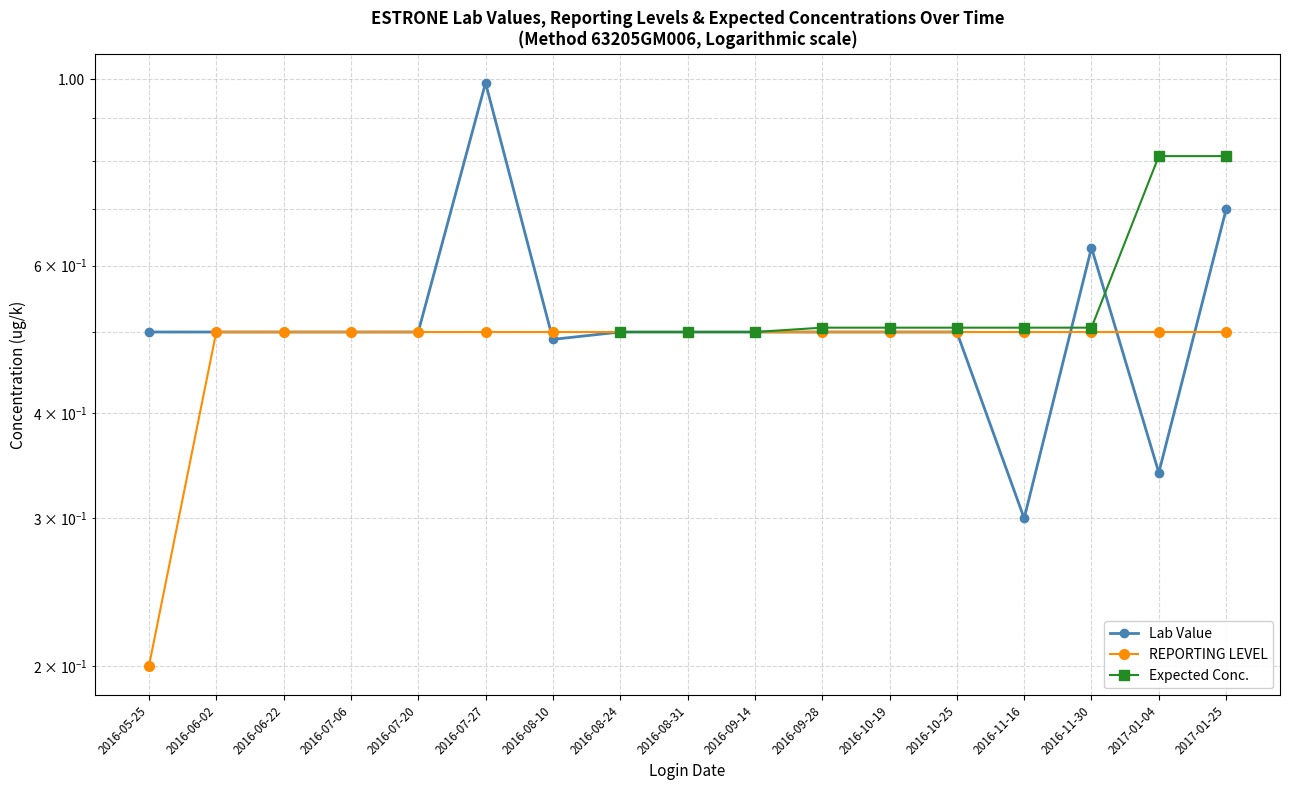

Which category has the lowest value across all series?

2016-05-25